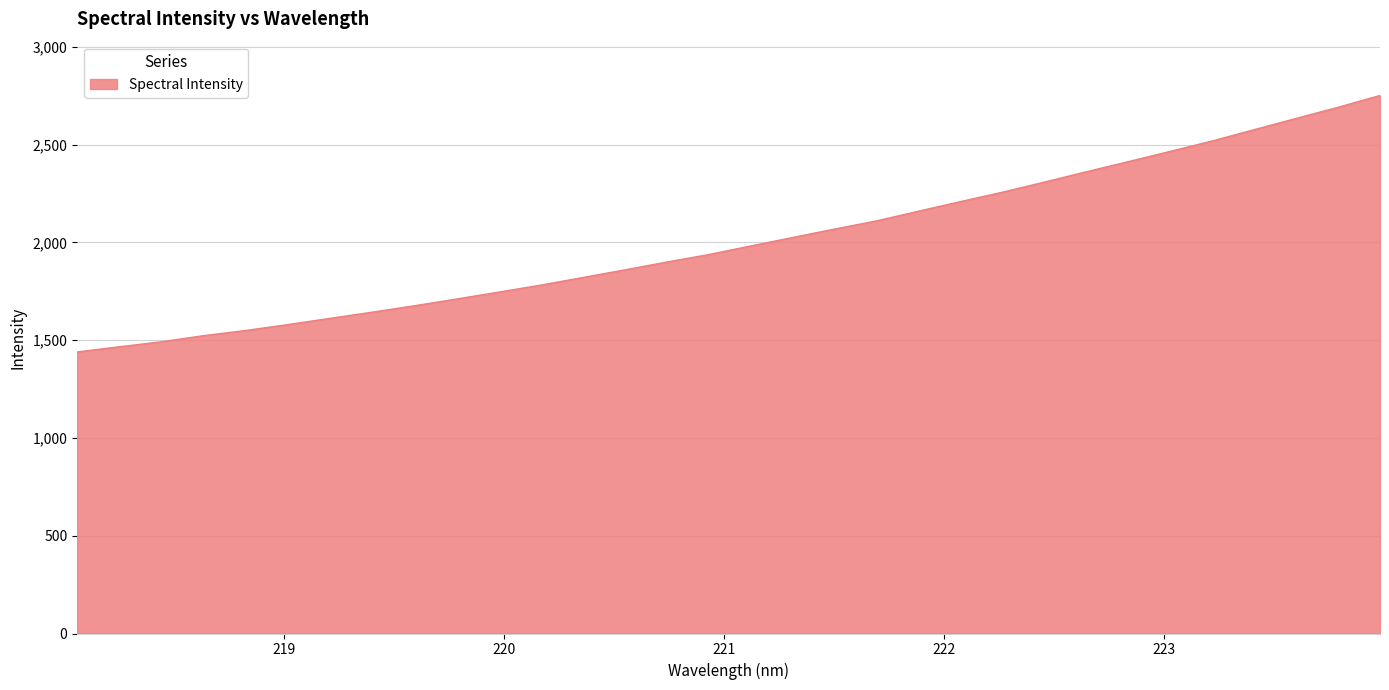

What is the difference between the maximum and minimum values?

1311.2